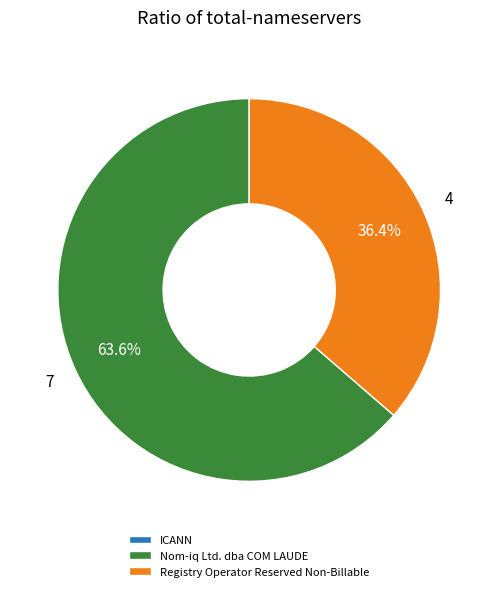

Does any single category account for the majority?

Yes